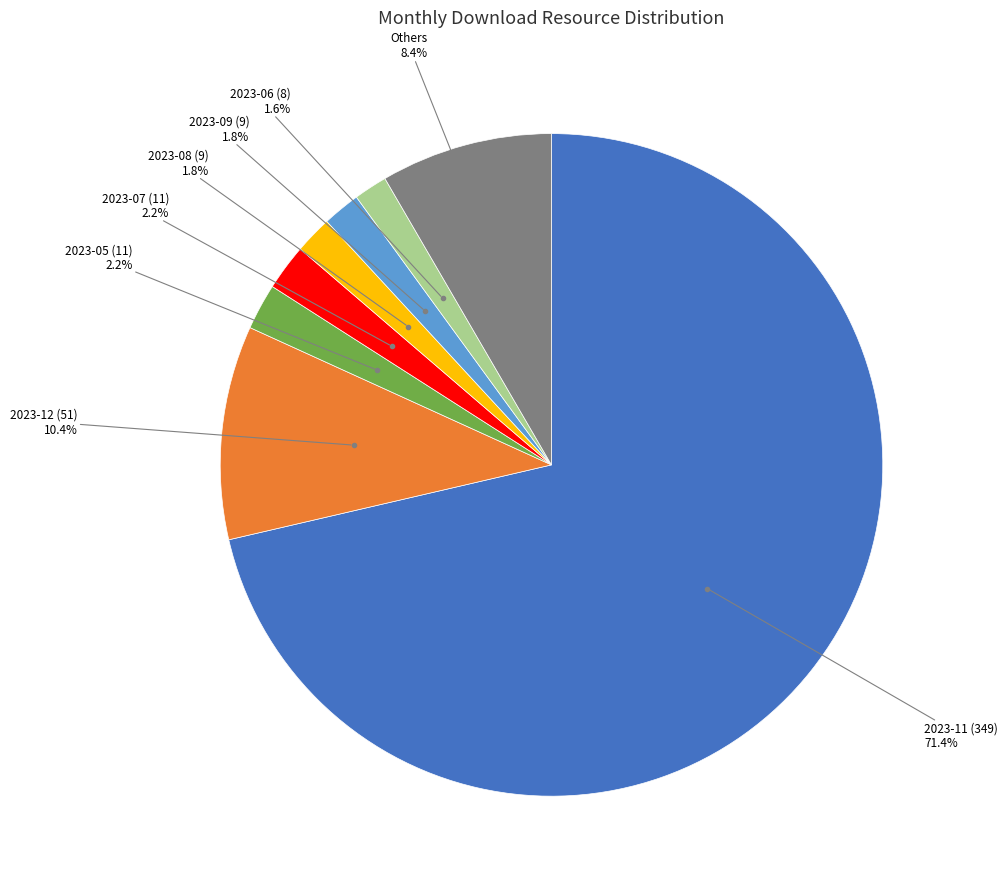

Is there any slice that represents more than half of the pie?

Yes